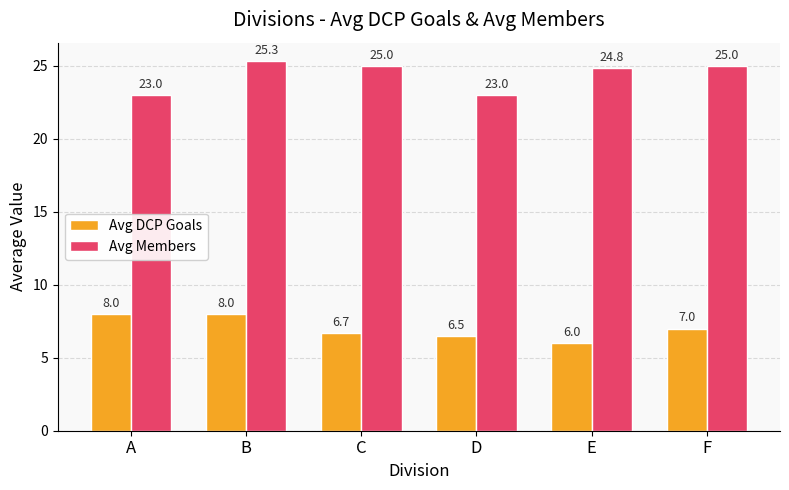

How many bars are there in each group?

2